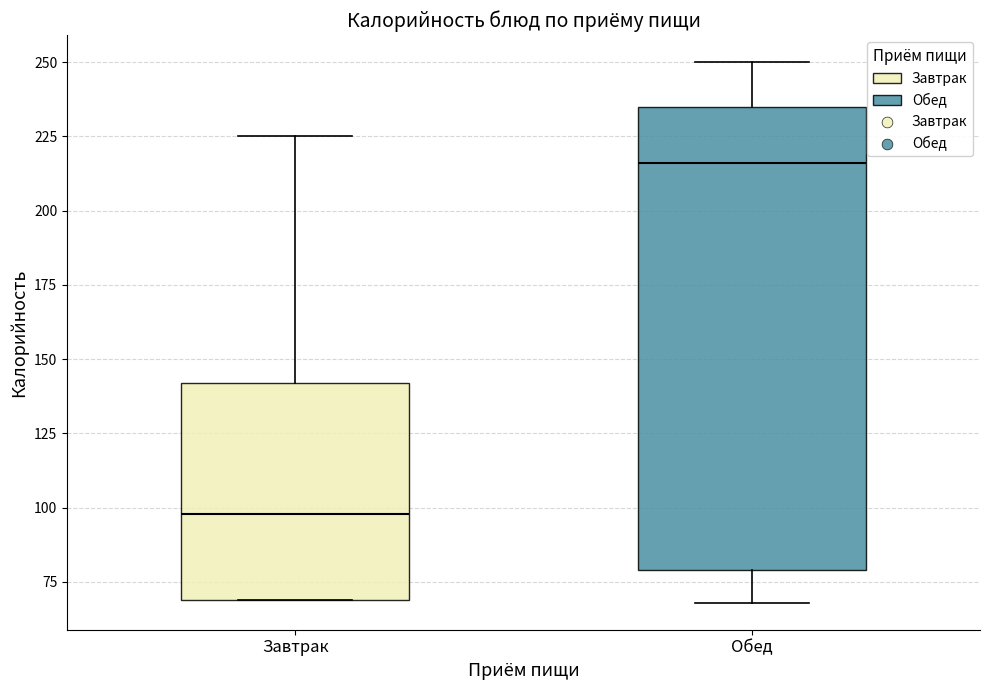

Where is the upper edge of the box for Обед on the y-axis? The values are not printed on the chart, so give them approximately, as read against the axis.

235